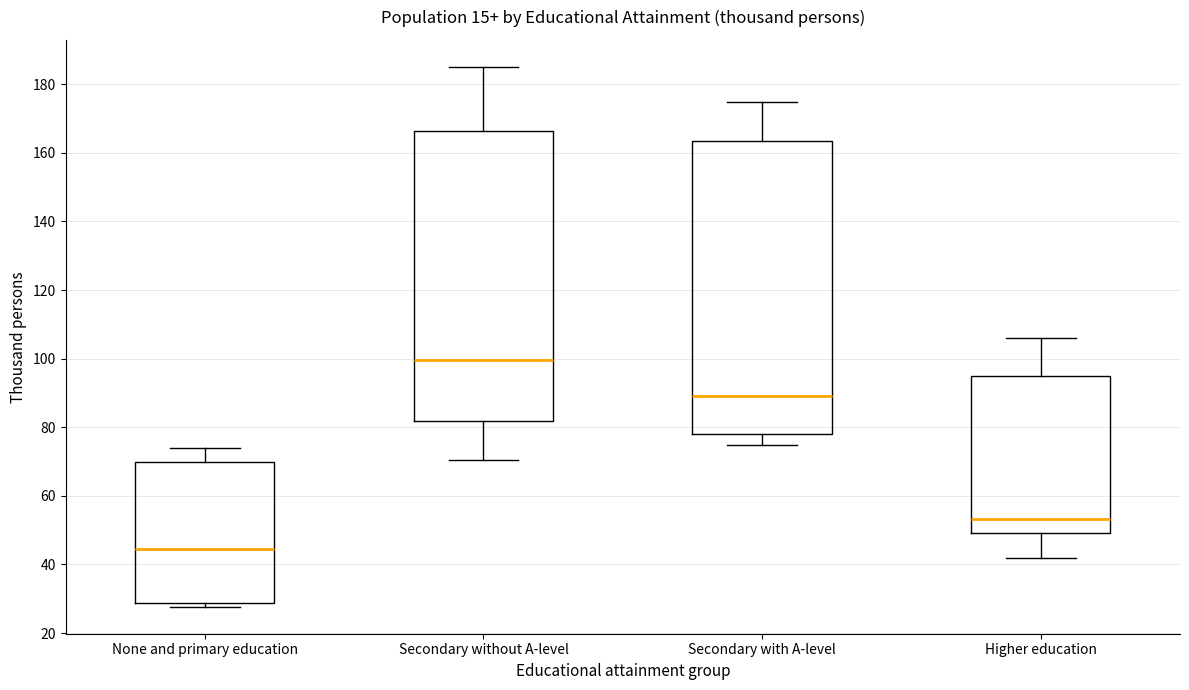

Which box's median line is the lowest?

None and primary education